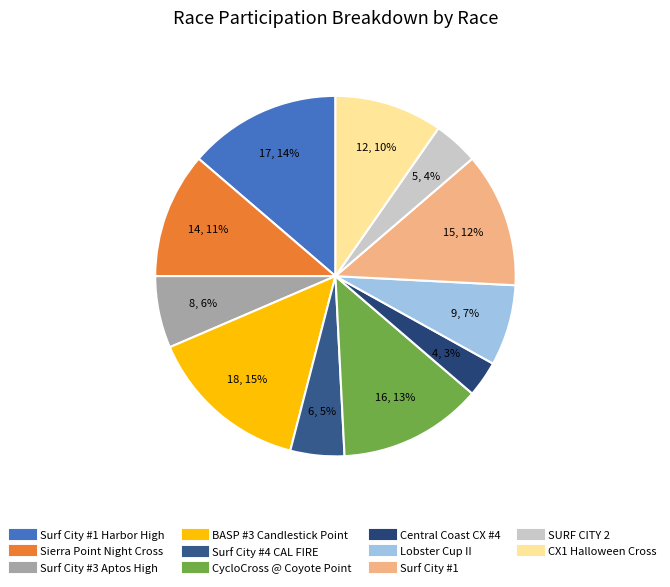

How many segments does this pie chart have?

11